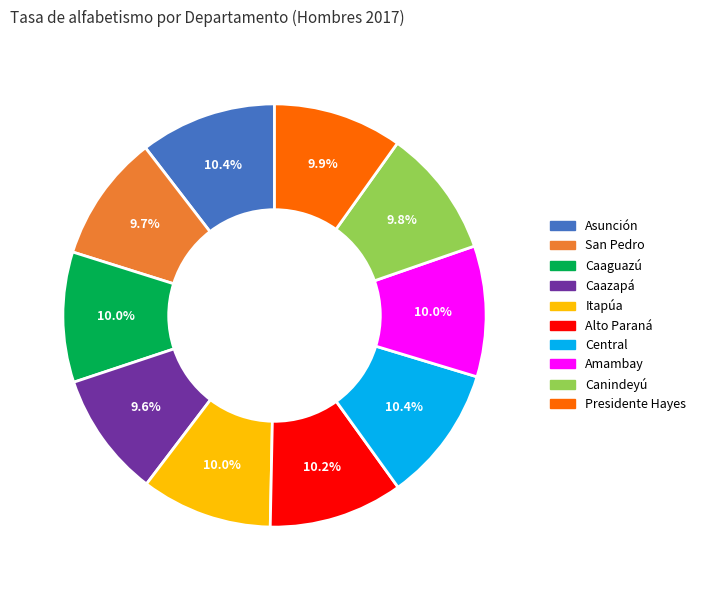

How many segments does this pie chart have?

10